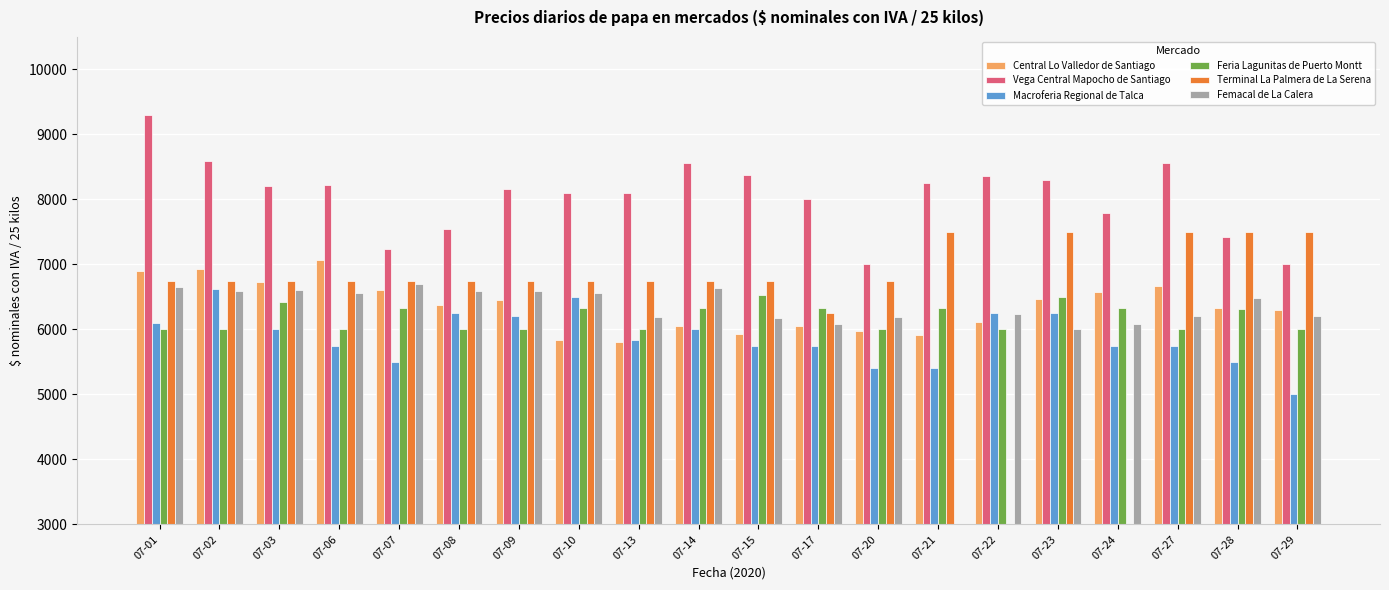

At which label does Terminal La Palmera de La Serena reach its minimum?

07-17